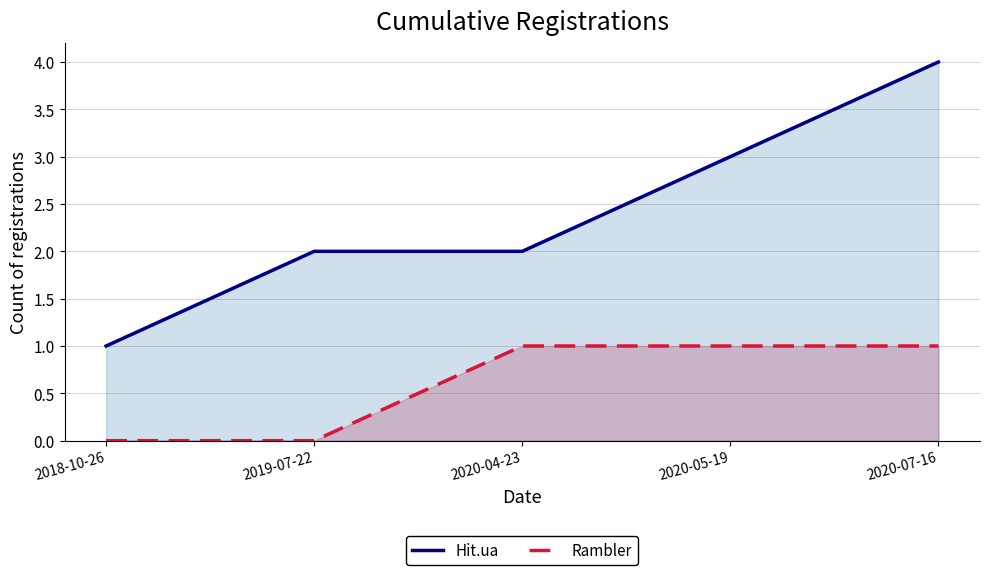

True or false: Hit.ua has a value of 2 at 2020-04-23.

True